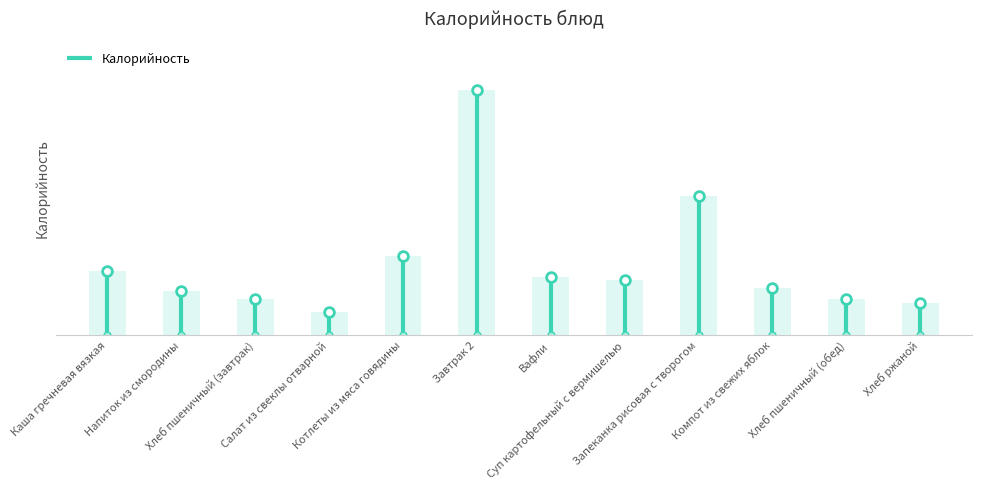

What is the label of the 1st bar from the left?

Каша гречневая вязкая